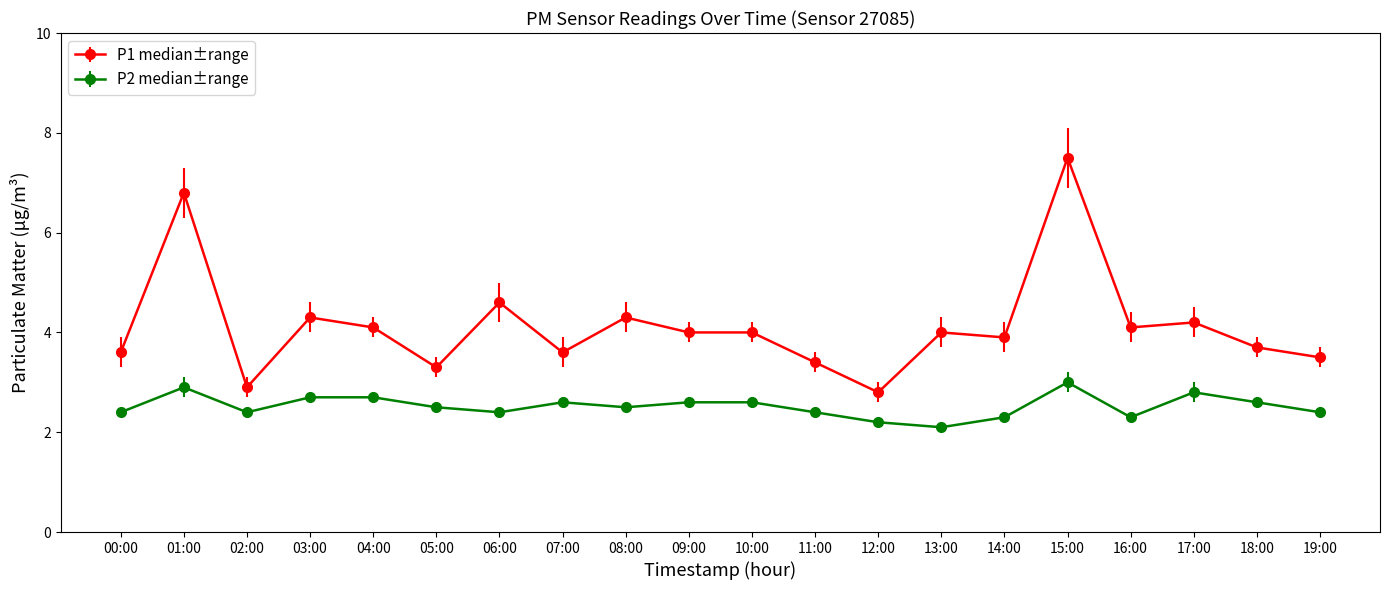

What is the greatest value displayed?

7.5